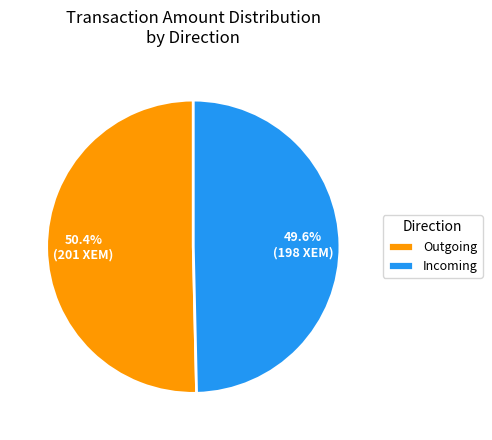

Approximately how many times larger is the value at Outgoing compared to Incoming?

1.0